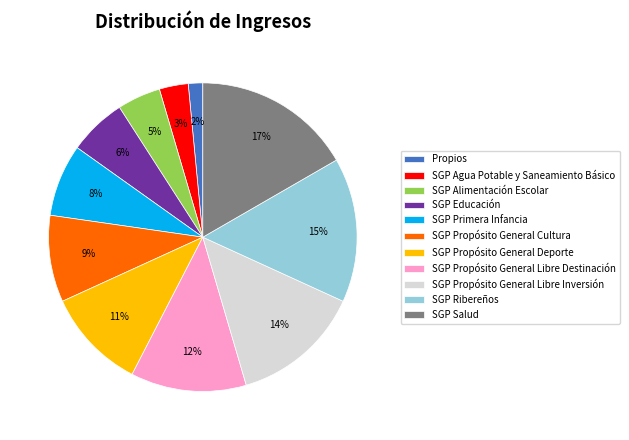

What percentage is the SGP Alimentación Escolar slice, to the nearest percent?

5%